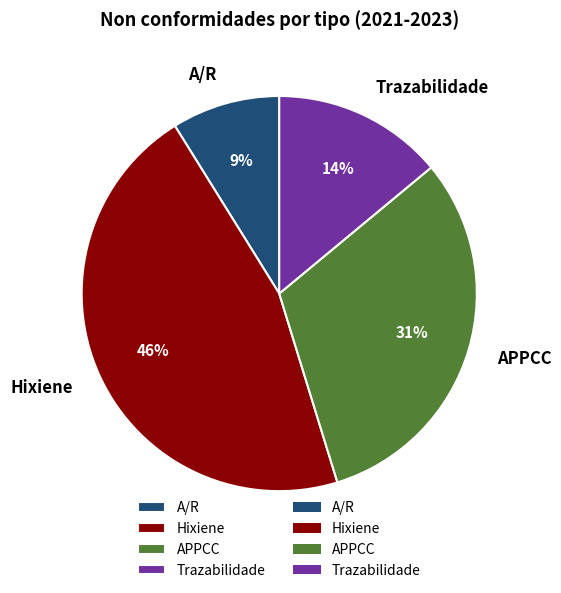

What is the largest slice in the pie chart?

Hixiene